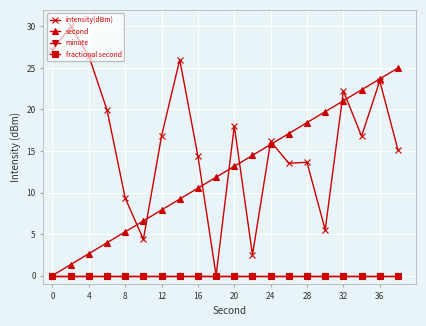

What is the sum of all intensity(dBm) values?

321.4